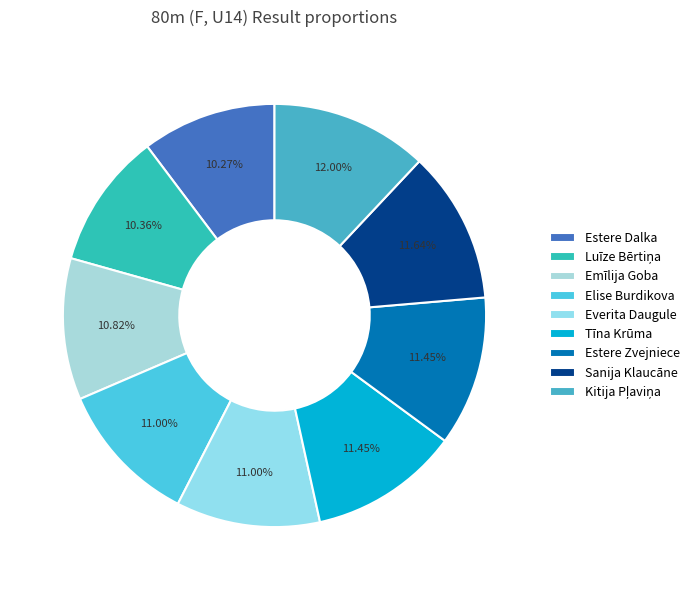

What is the ratio of the value at Sanija Klaucāne to the value at Estere Zvejniece?

1.0